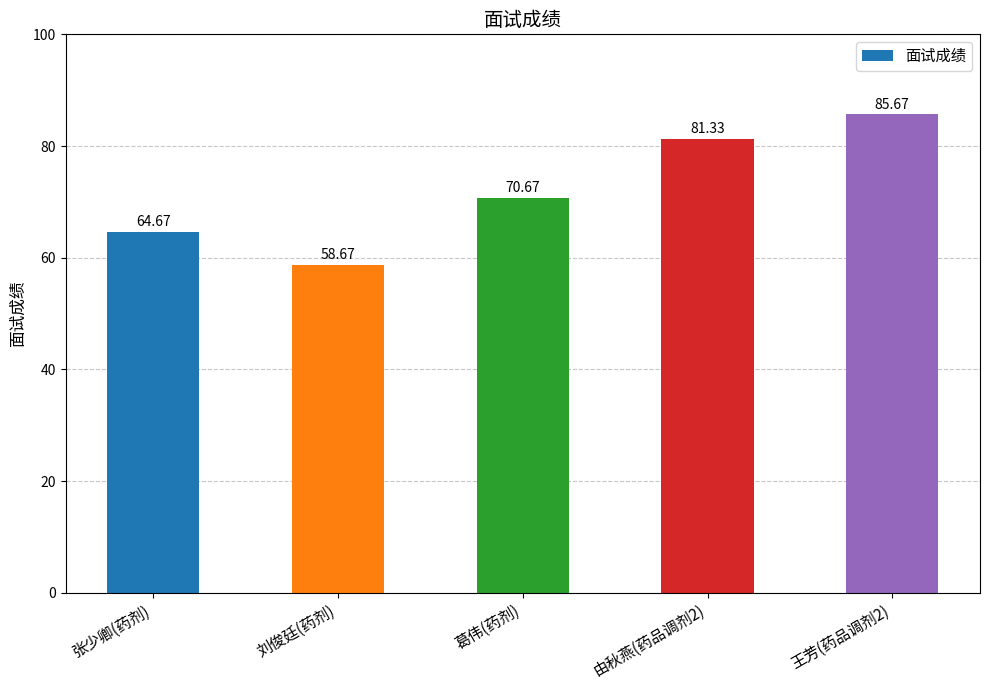

Rank the categories by value from lowest to highest.

刘俊廷(药剂), 张少卿(药剂), 葛伟(药剂), 由秋燕(药品调剂2), 王芳(药品调剂2)